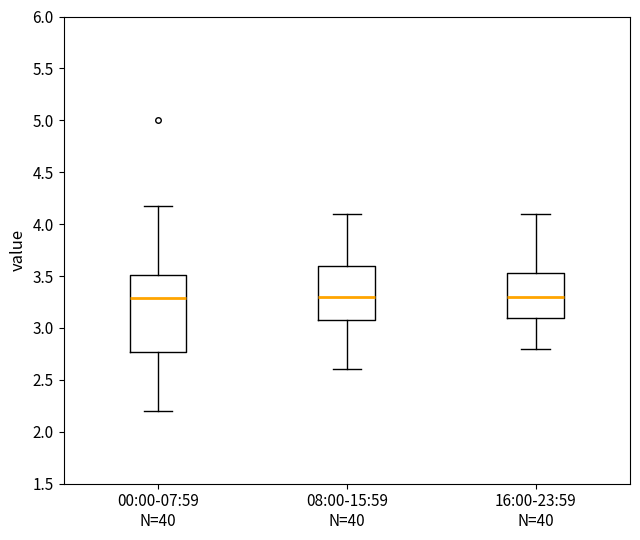

Reading left to right, read every box against the y-axis: the position of its median line, the range the box covers, and the ends of its whiskers. The values are not printed on the chart, so give them approximately, as read against the axis.

00:00-07:59 N=40: median 3.30, box 2.75 to 3.50, whiskers 2.20 to 4.15
08:00-15:59 N=40: median 3.30, box 3.10 to 3.60, whiskers 2.60 to 4.10
16:00-23:59 N=40: median 3.30, box 3.10 to 3.55, whiskers 2.80 to 4.10